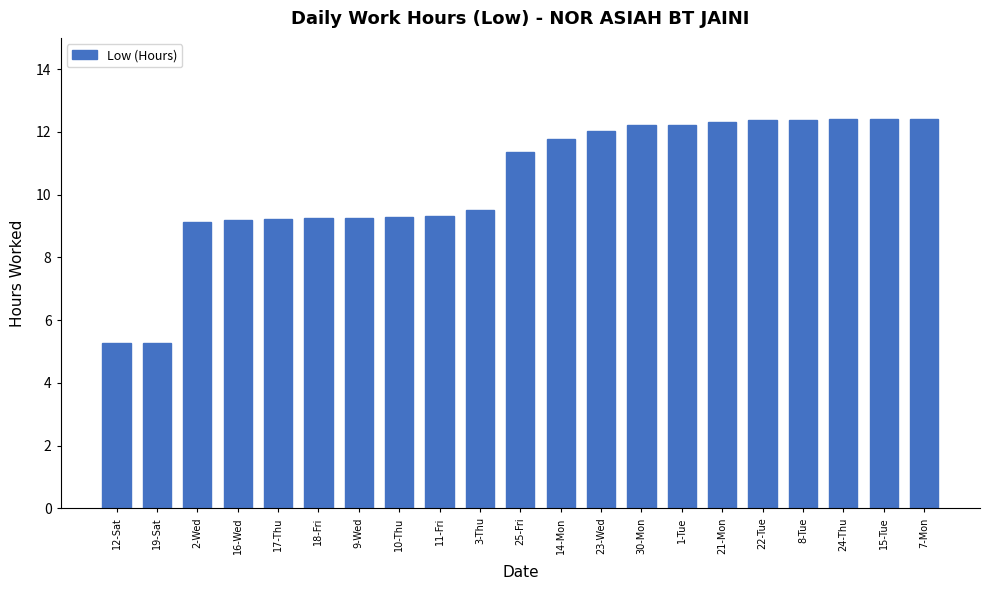

True or false: the data shows 12.4 at 24-Thu.

True